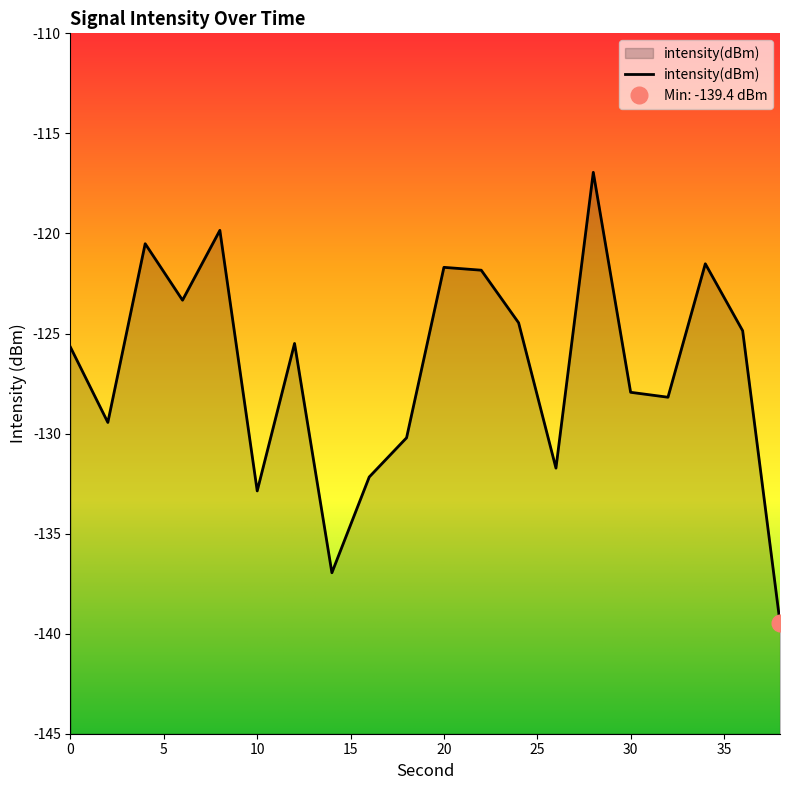

True or false: the data shows -169.4 at 2.

False